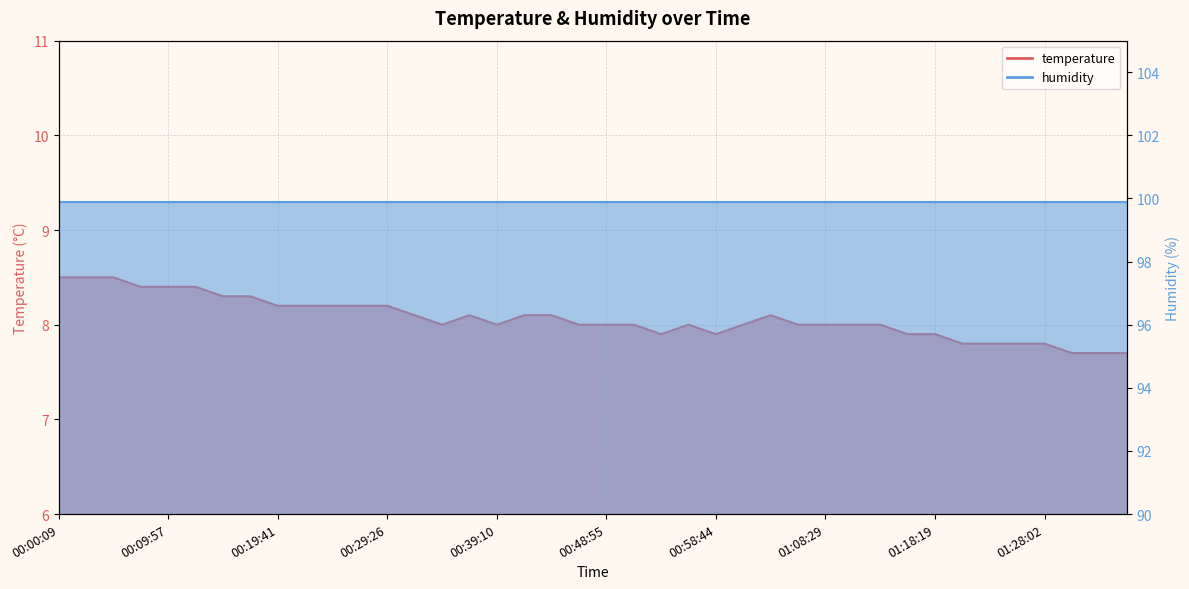

What is the maximum value shown in the chart?

8.5